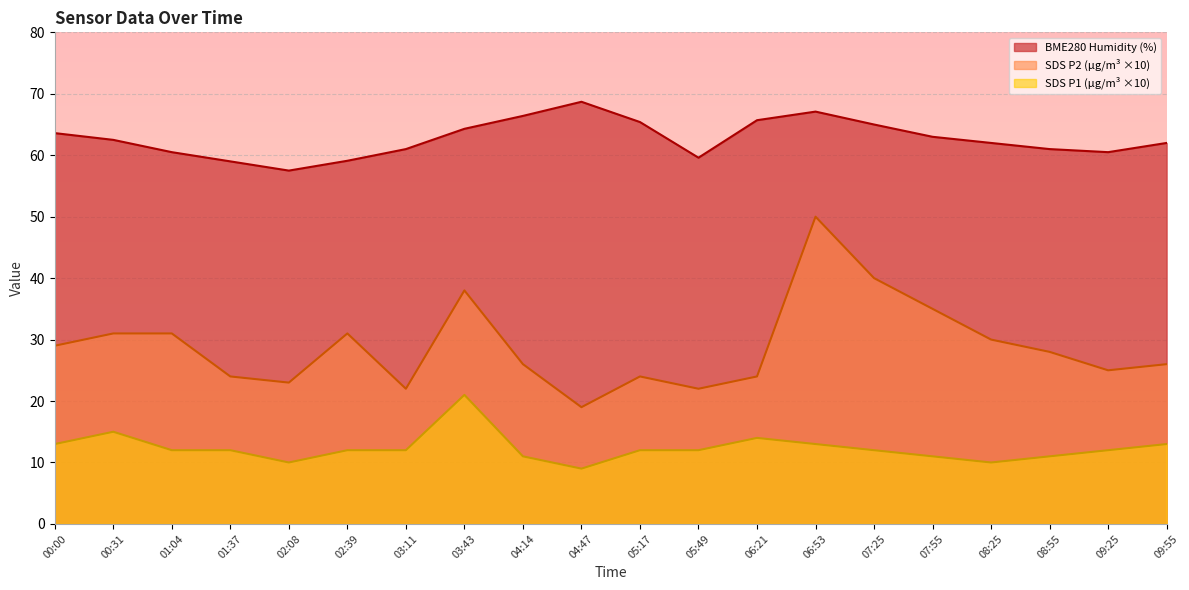

The value of SDS_P2 at 09:55 is 14.9. True or false?

False